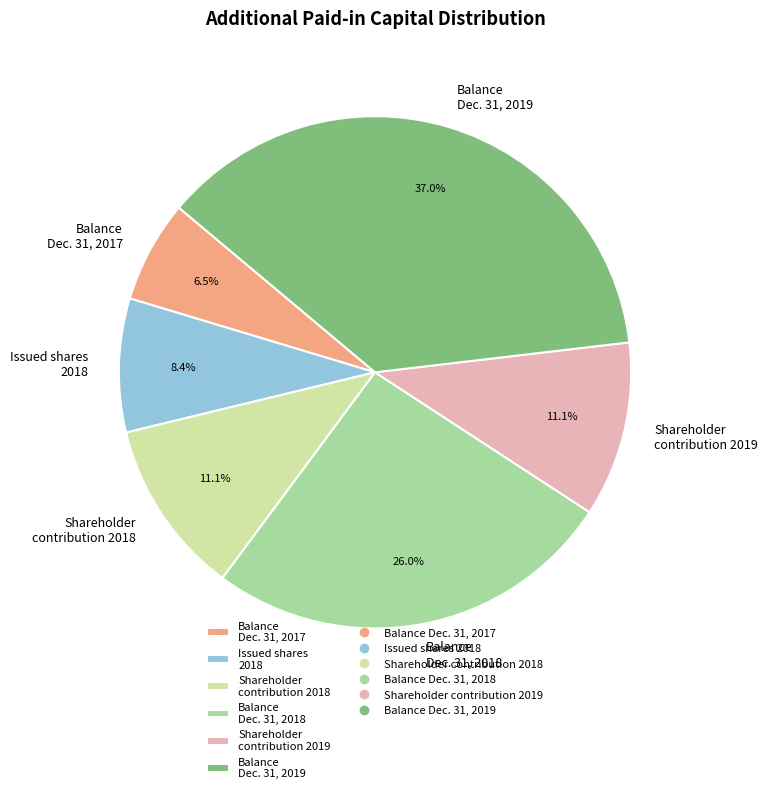

How many segments does this pie chart have?

6